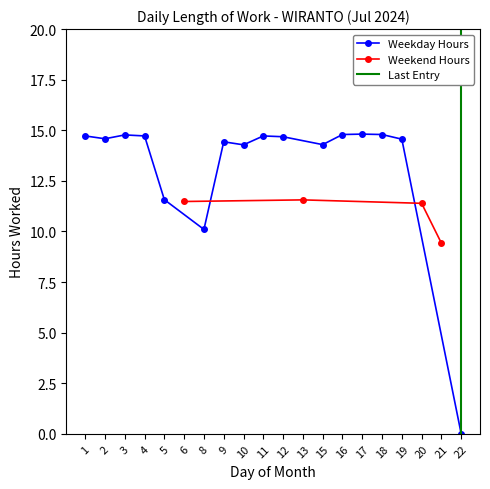

At which label does the data first exceed 14?

1